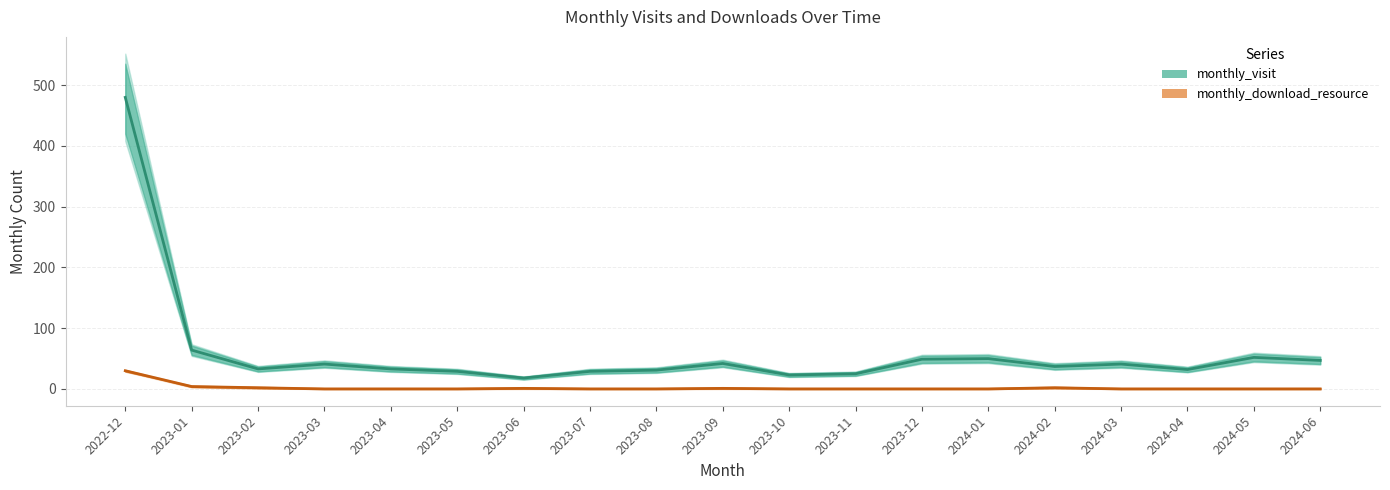

Which label corresponds to the largest value in the chart?

2022-12